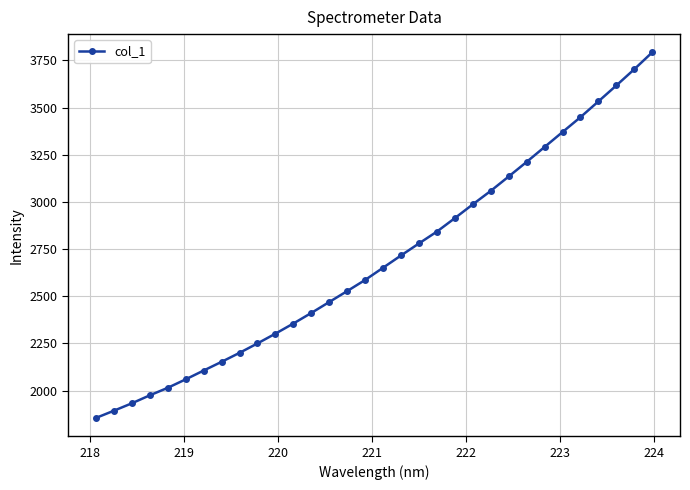

What is the value of the 28th point from the left?

3449.2